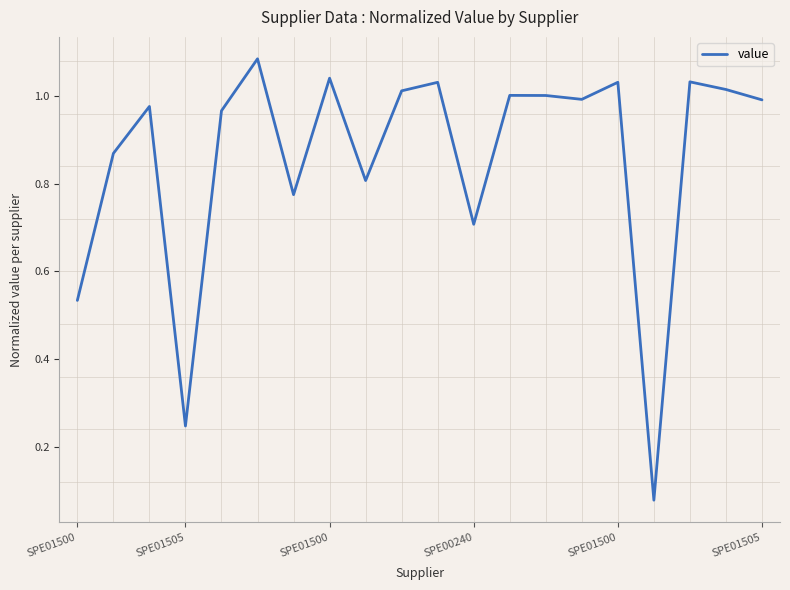

How many lines are shown in the chart?

1